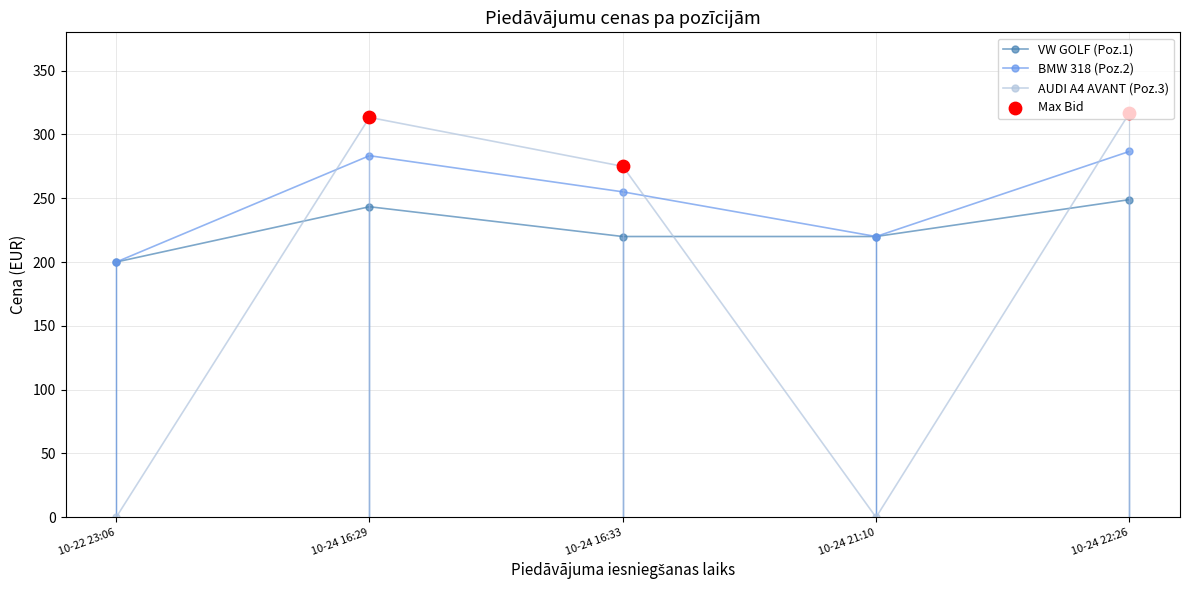

At which category is the sum across all series the highest?

10-24 22:26